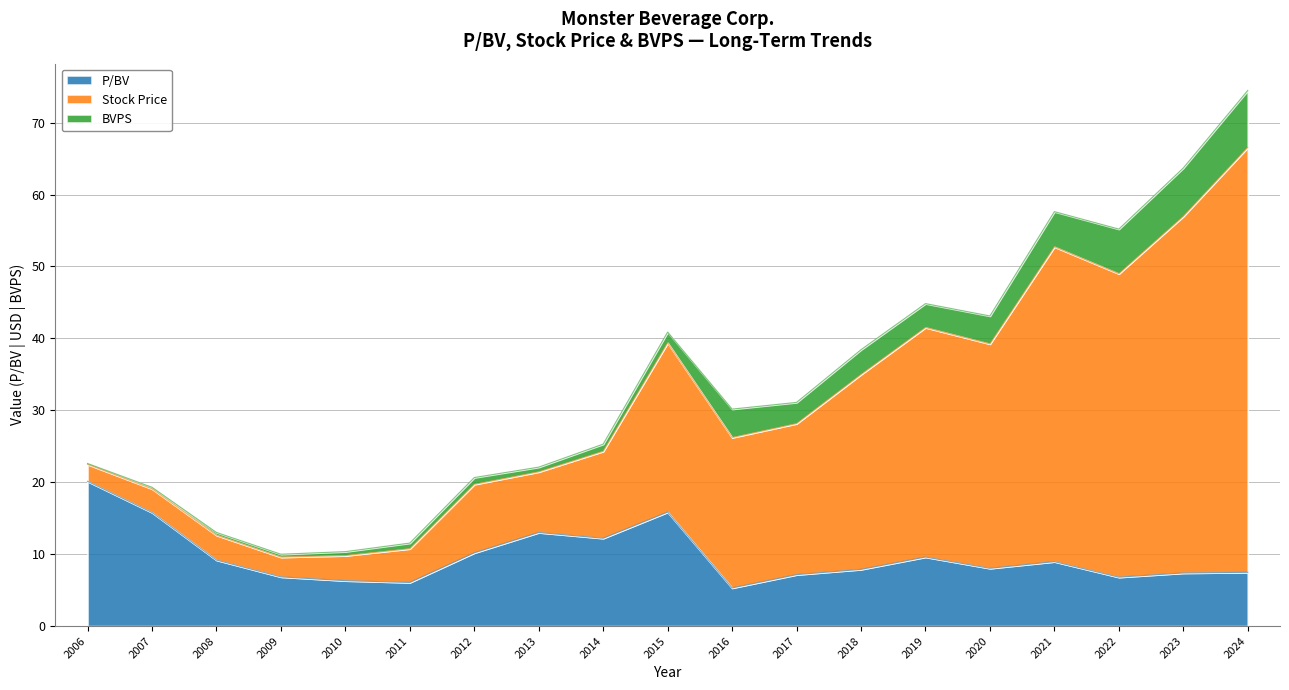

At how many categories does at least one series exceed 69?

1